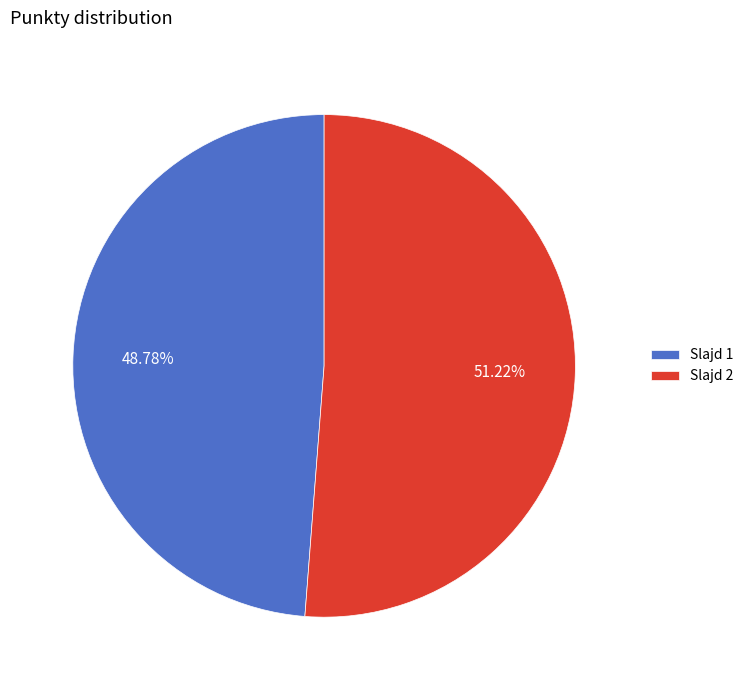

Rank the categories by value from lowest to highest.

Slajd 1, Slajd 2